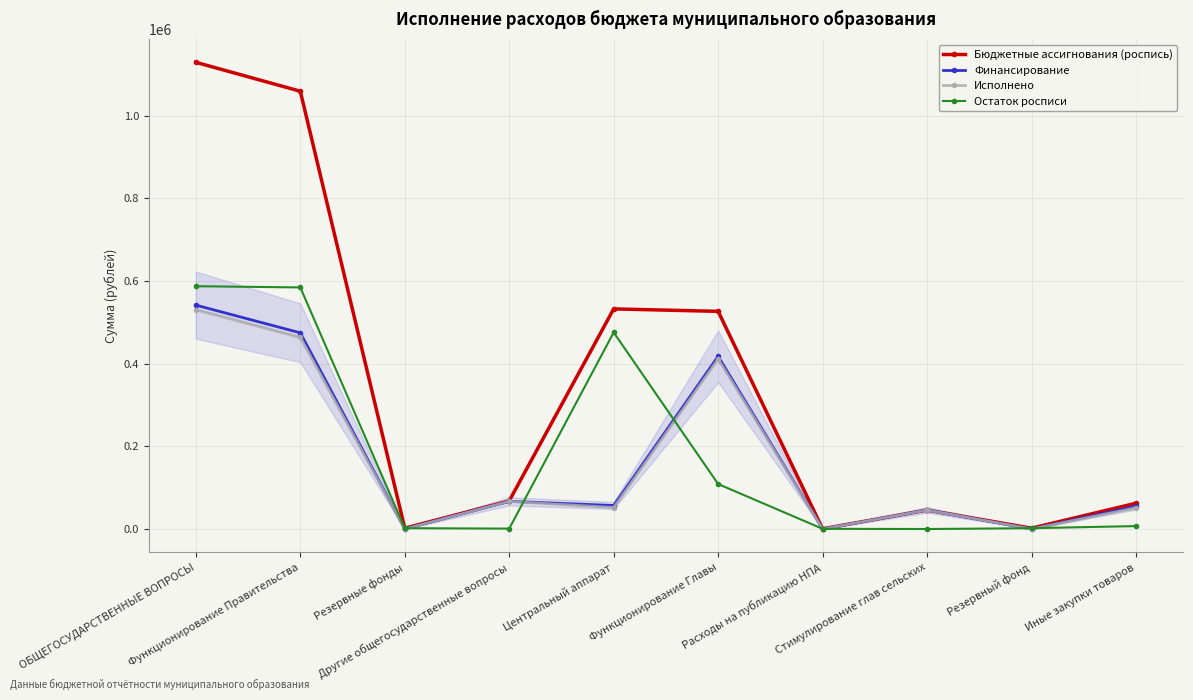

What is the value of the Исполнено point at the 4th from the left?

66986.8